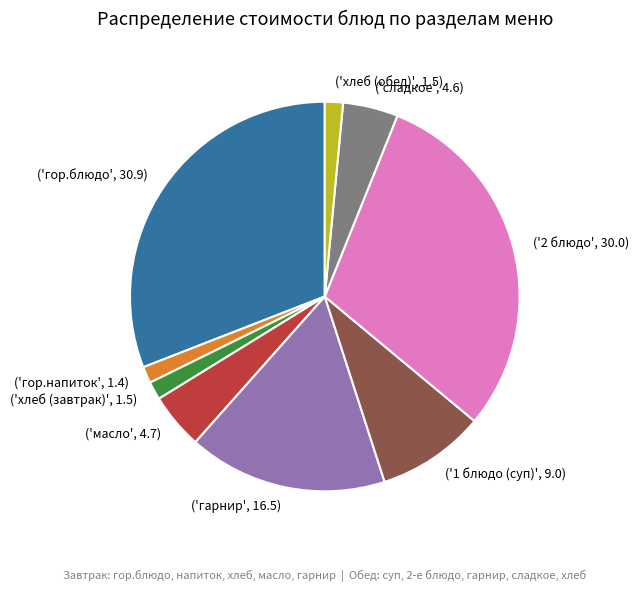

Is there any slice that represents more than half of the pie?

No